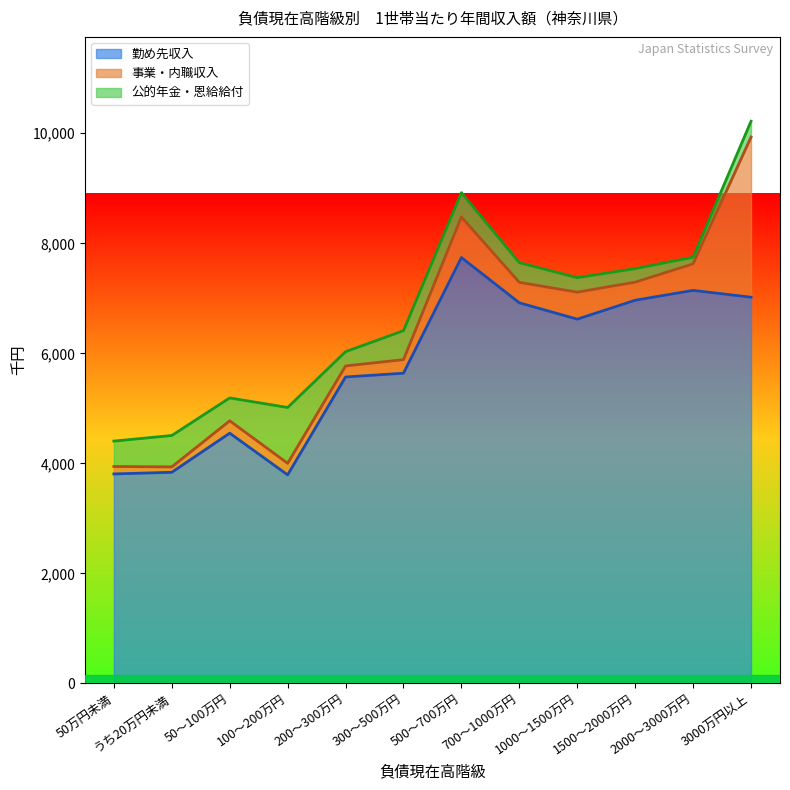

Count the number of categories in the chart.

12